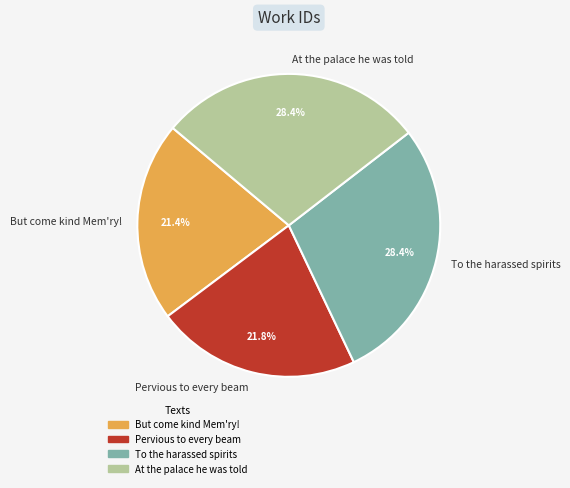

Is there any slice that represents more than half of the pie?

No